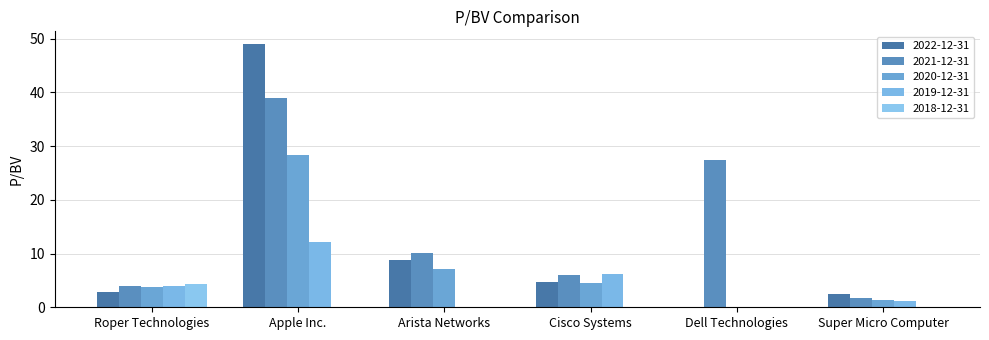

Are the bars grouped side by side (vs. stacked)?

Yes